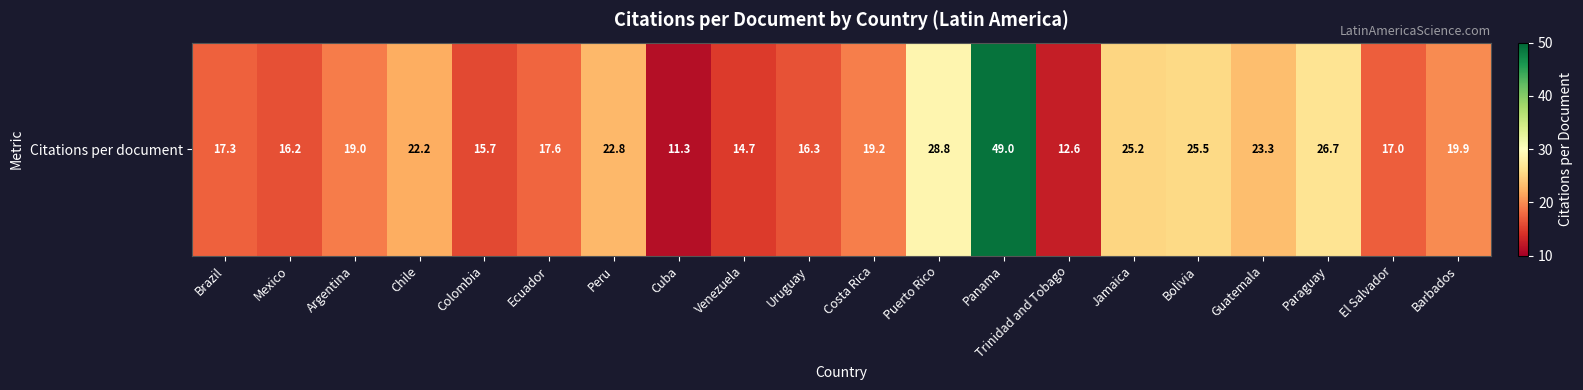

What is the approximate value at Bolivia?

25.5